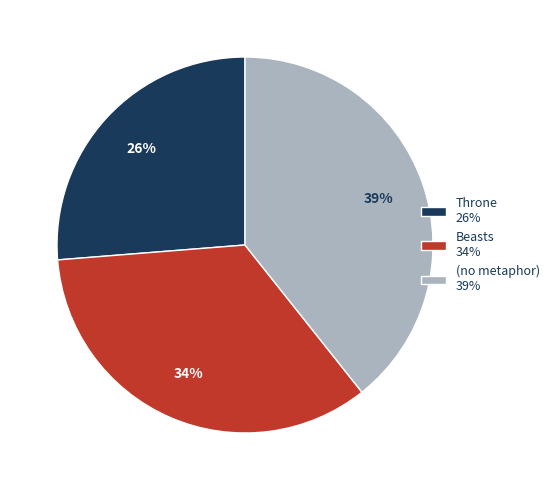

Do Beasts 34% and (no metaphor) 39% together represent more than half of the pie?

Yes